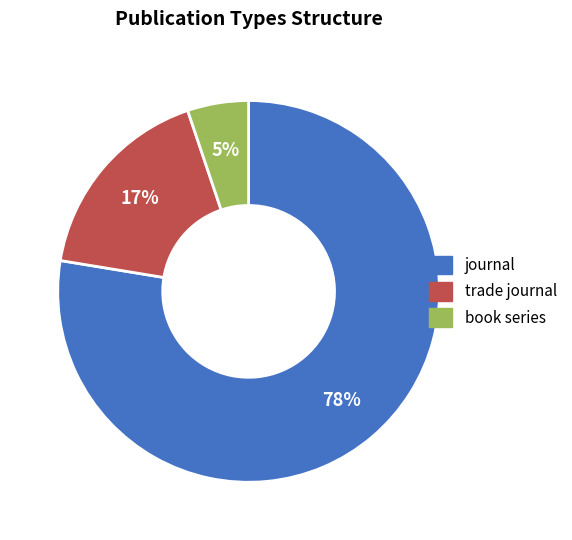

Which has a higher value, trade journal or book series?

trade journal